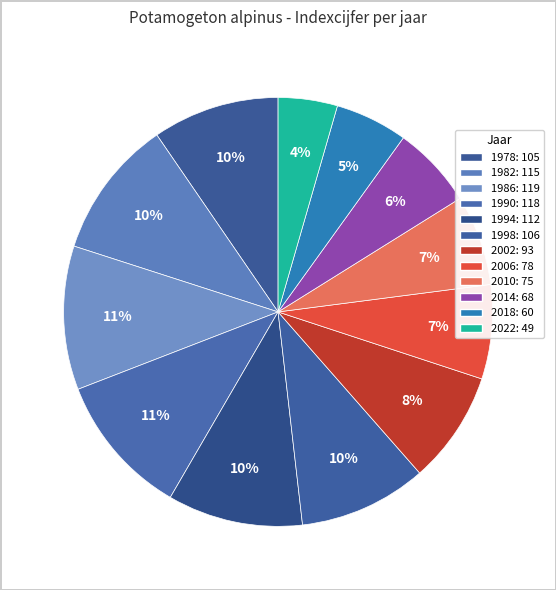

How many segments does this pie chart have?

12